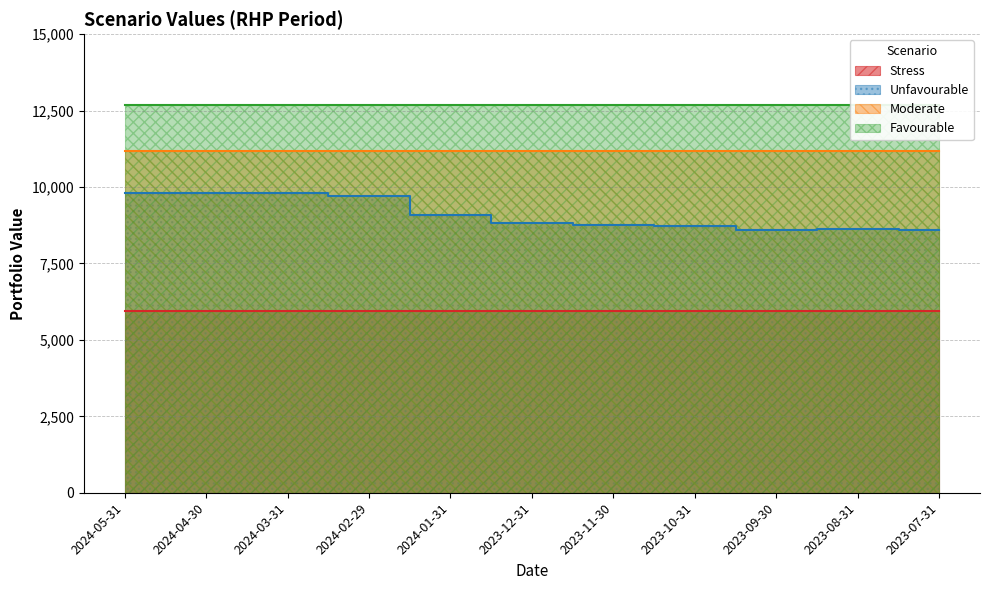

At which category does the chart reach its peak across all series?

2024-05-31